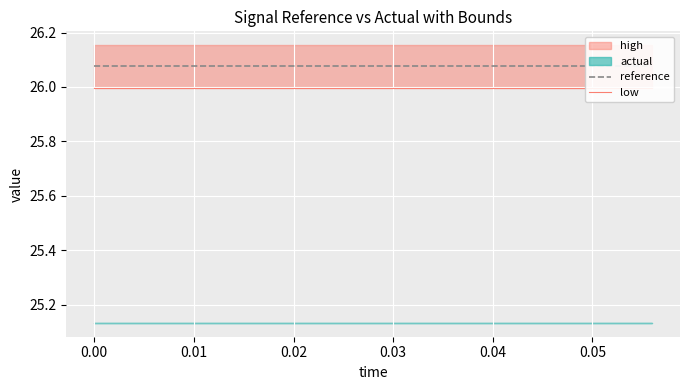

The low series shows 38.3 at 0.06. True or false?

False